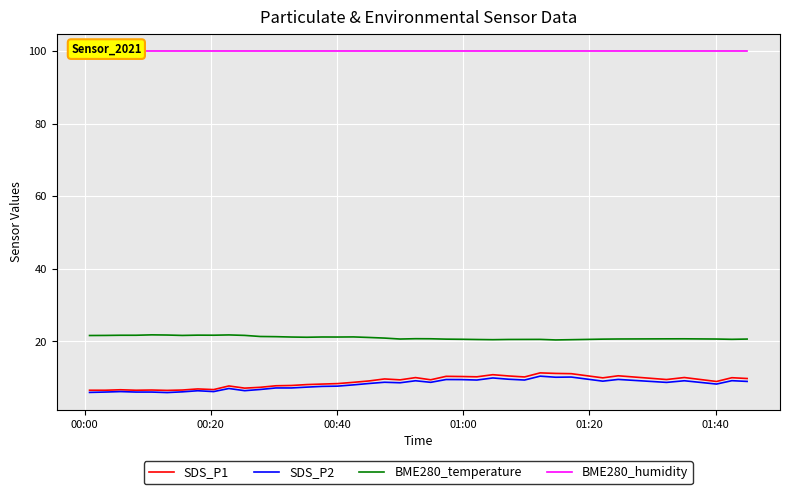

Does the chart display data point markers on the line(s)?

No